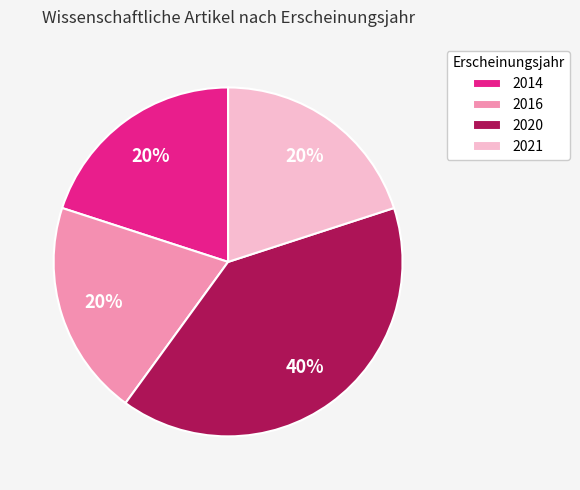

Approximately how many times larger is the value at 2016 compared to 2021?

1.0